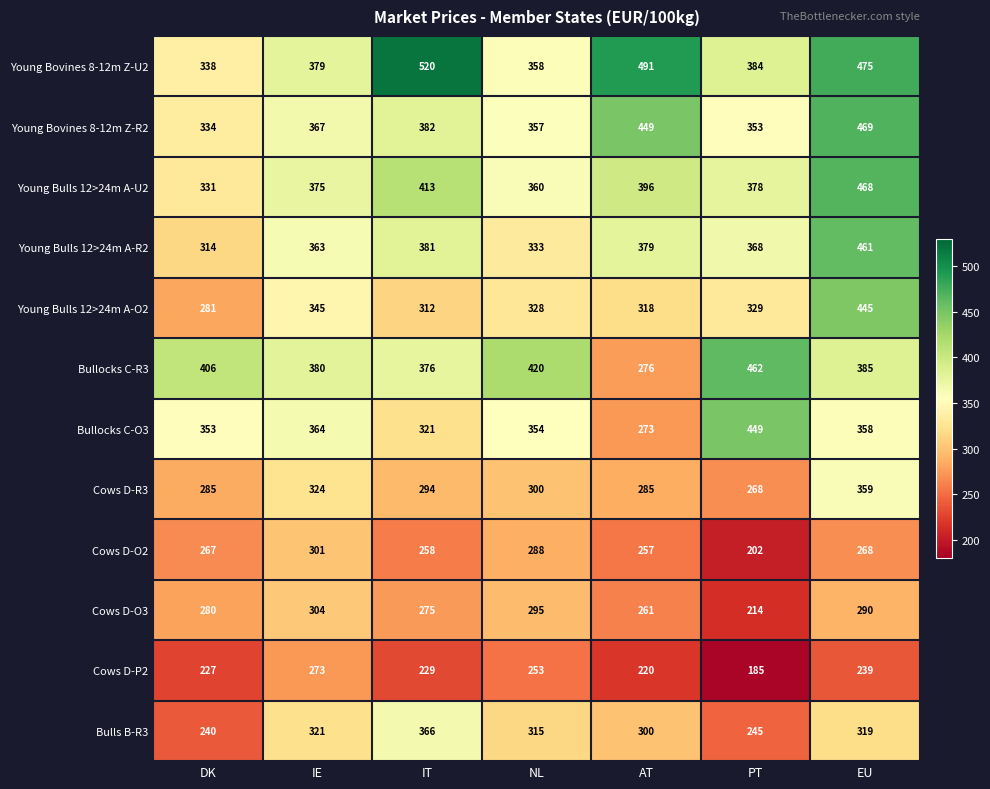

Count the number of data series in this chart.

12